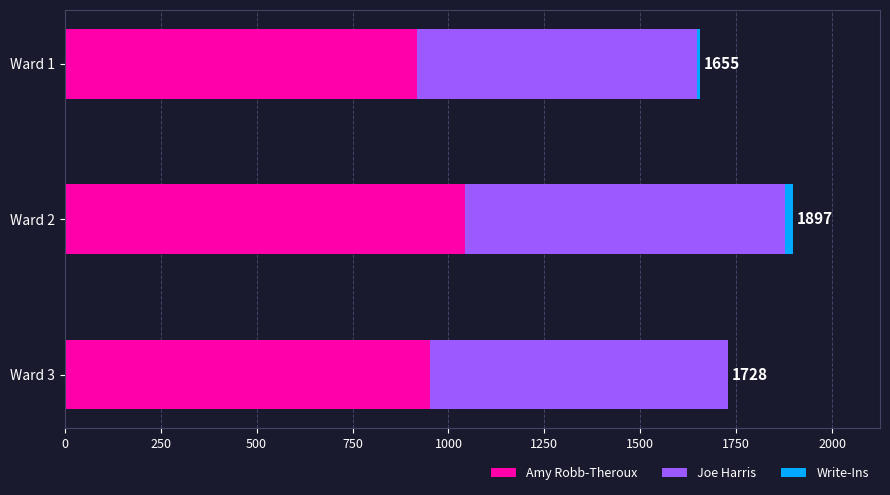

What is the maximum value for Amy Robb-Theroux?

1044